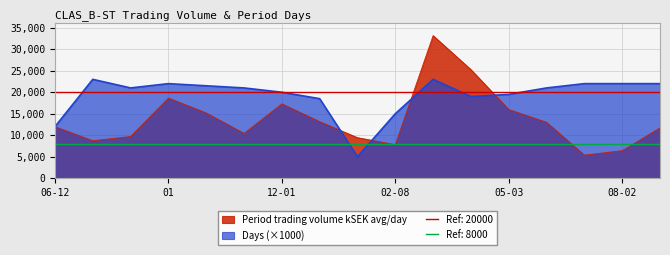

How many interior local valleys does the Days series have?

3